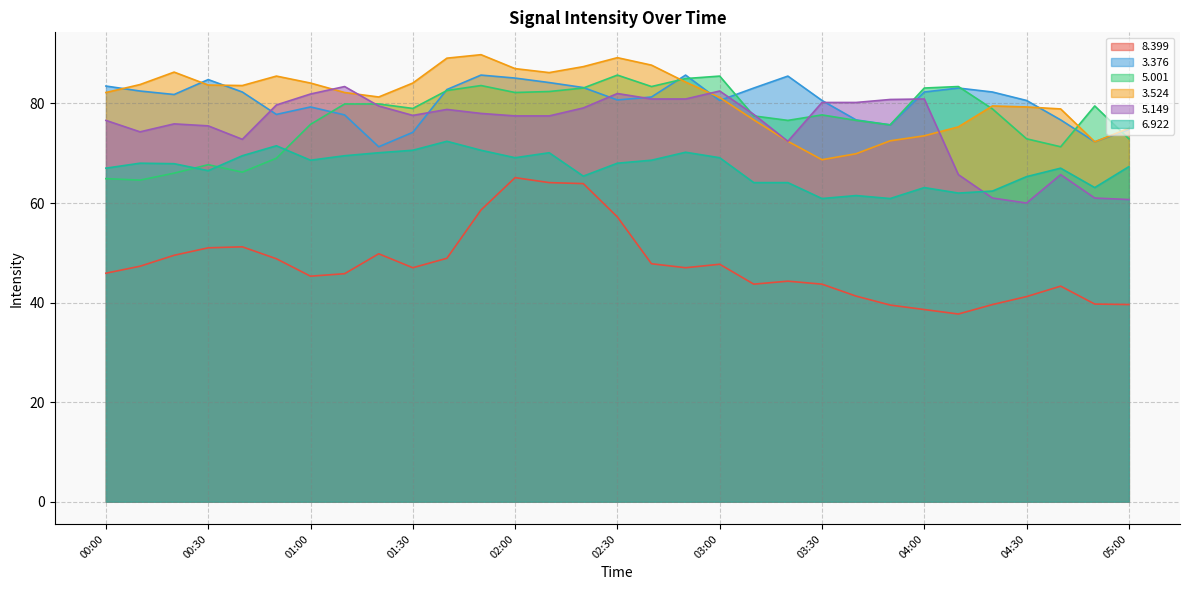

True or false:   6.922 and   3.524 intersect in this chart.

False